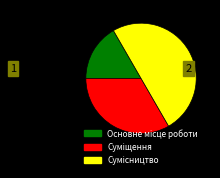

True or false: Сумісництво accounts for 42% of the total.

False